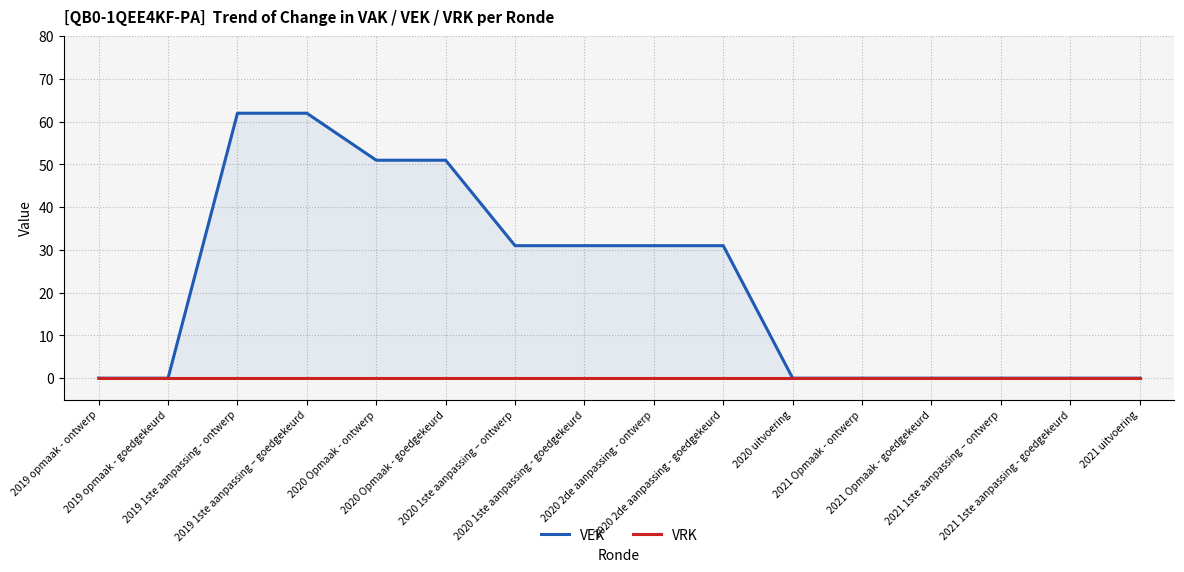

Which category has the highest value across all series?

2019 1ste aanpassing - ontwerp